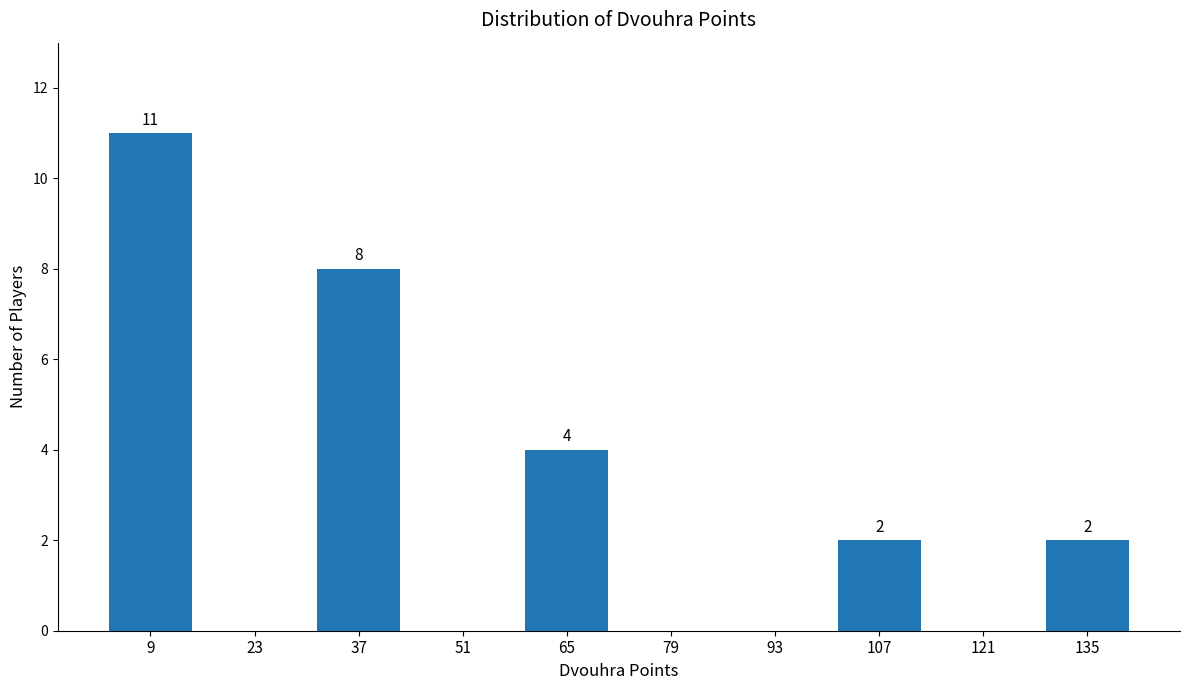

Reading right to left, transcribe all the data shown in this chart.

135=2	121=0	107=2	93=0	79=0	65=4	51=0	37=8	23=0	9=11